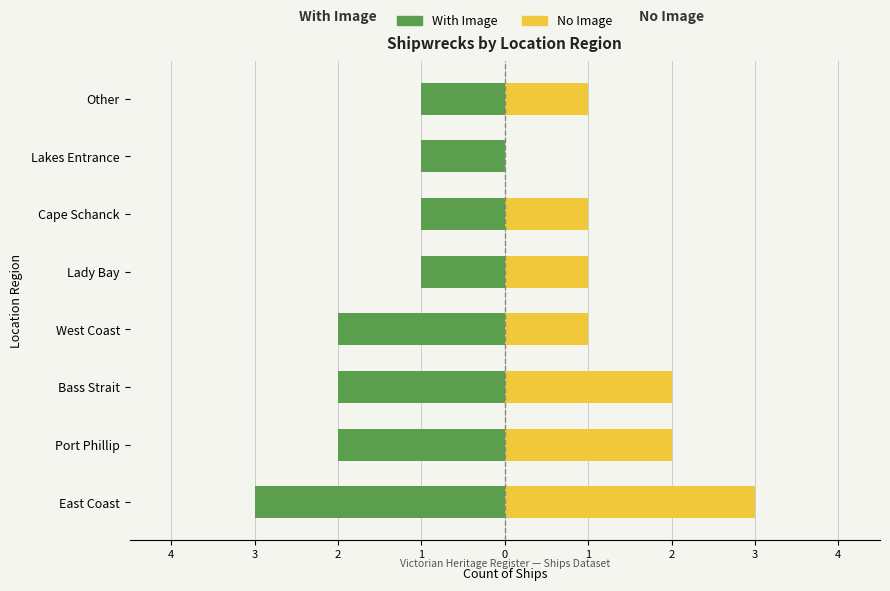

What are all the series names shown in the legend?

With Image, No Image